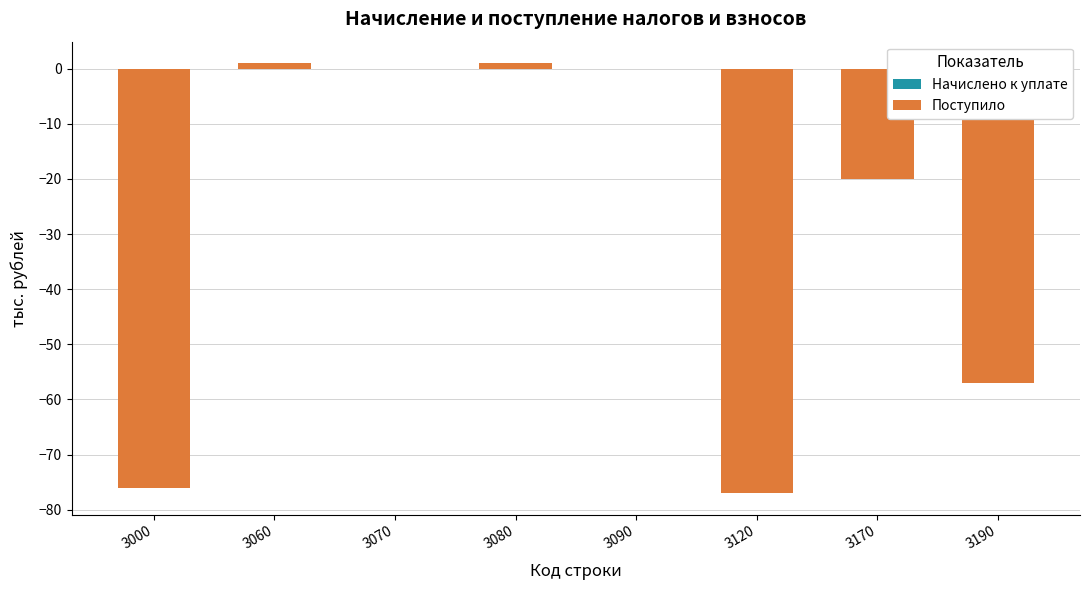

At which category is the sum across all series the highest?

3060